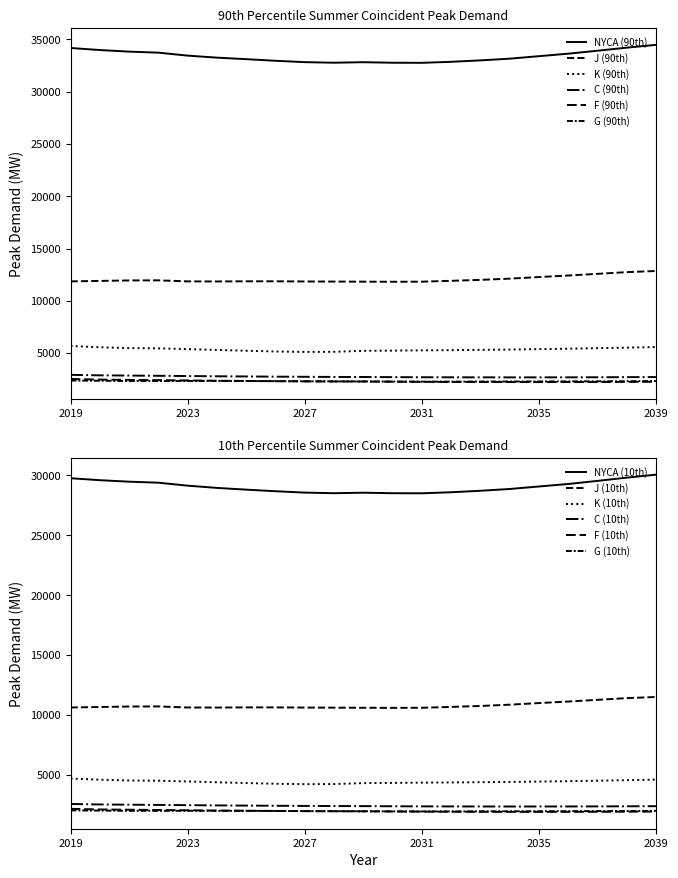

What is the value of the C (90th) point at the 16th from the left?

2676